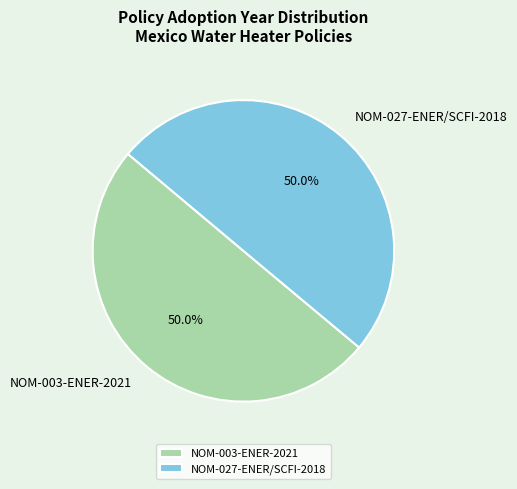

To the nearest percent, what percentage of the pie is NOM-003-ENER-2021?

50%